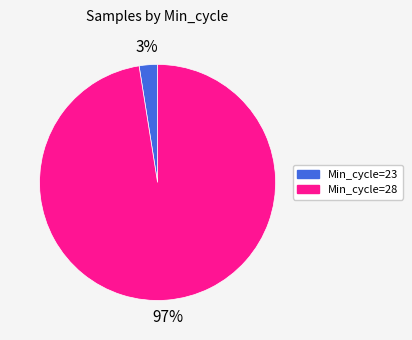

Rank the categories by value from highest to lowest.

Min_cycle=28, Min_cycle=23